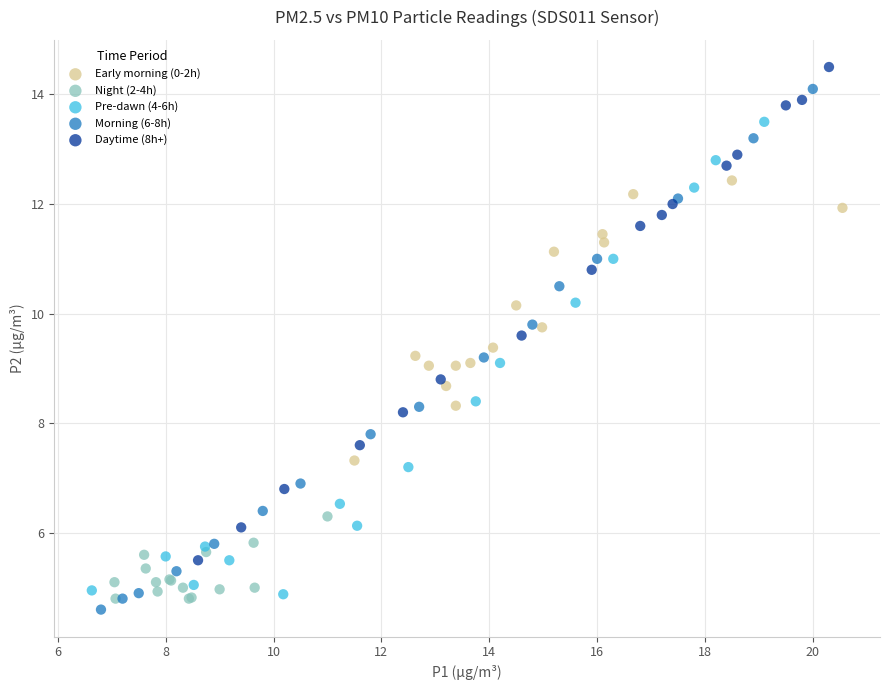

Which series has the widest spread of Y values?

Morning (6-8h)